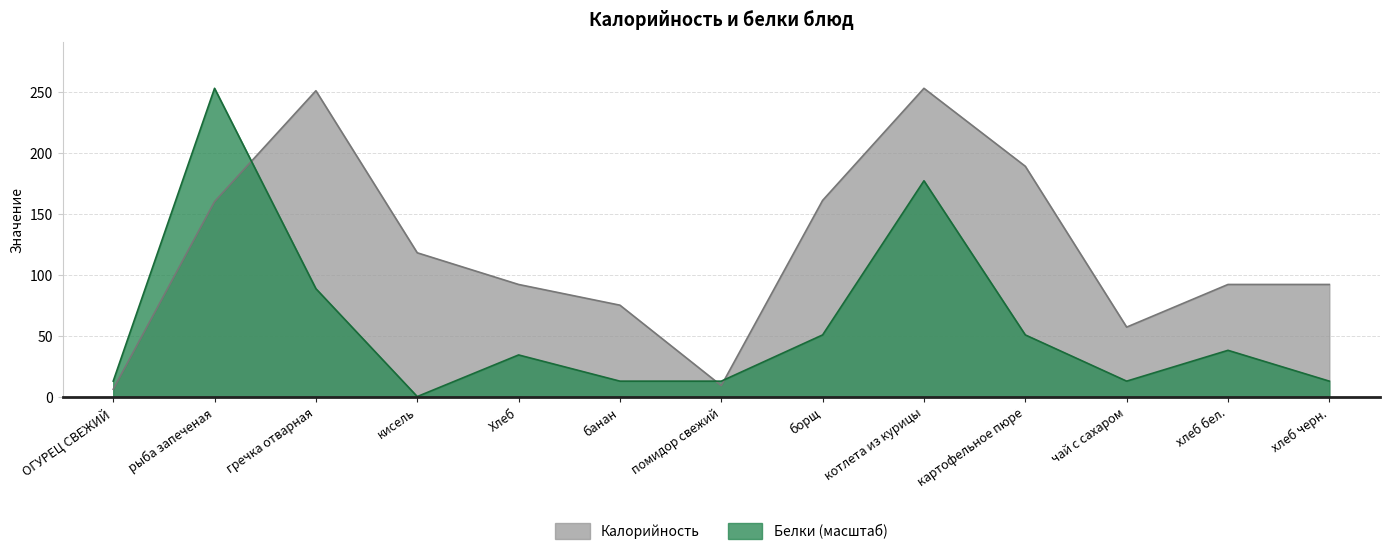

Does the chart have visible grid lines?

Yes